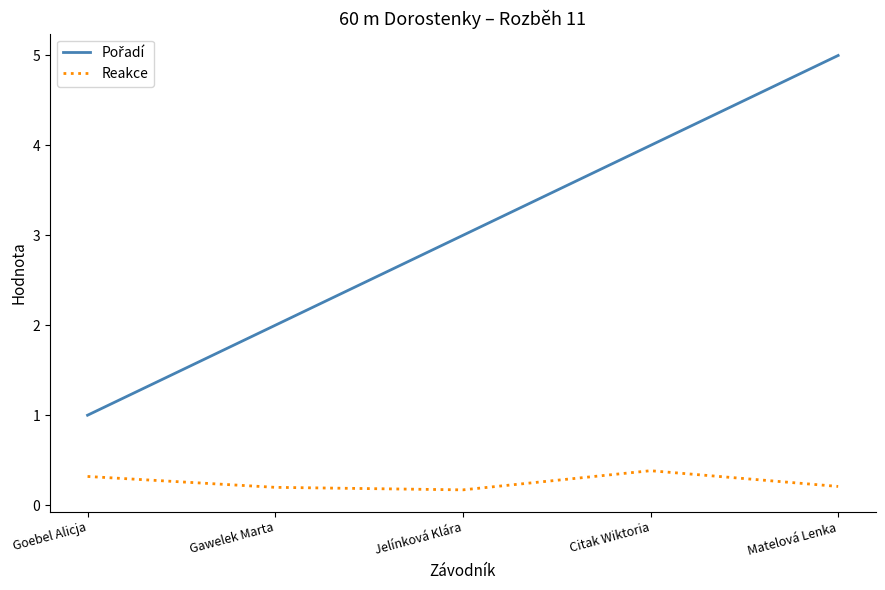

What is the approximate value of Reakce at Goebel Alicja?

0.3